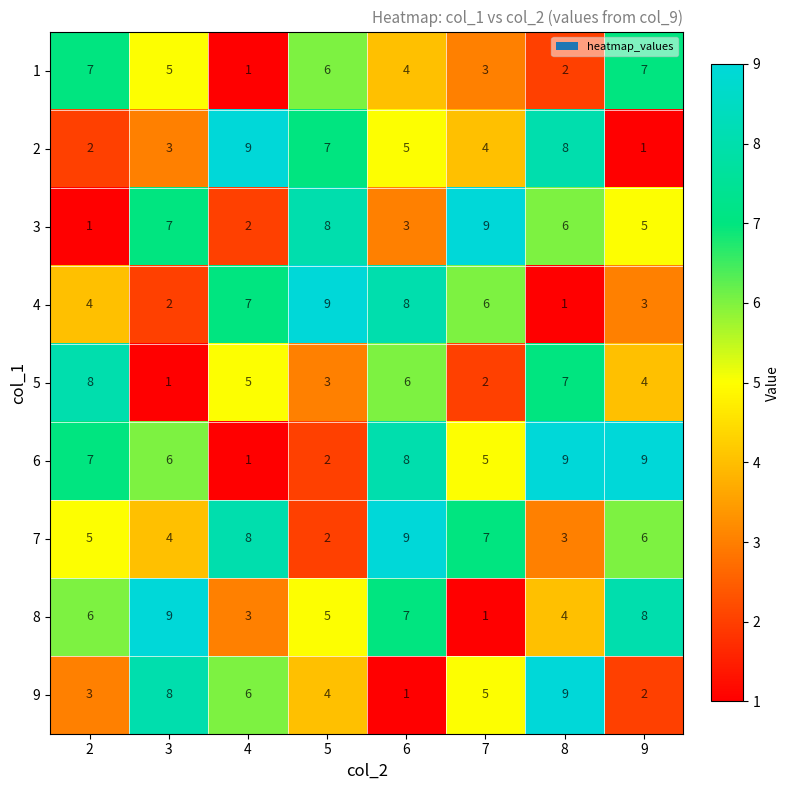

Count the number of data series in this chart.

9